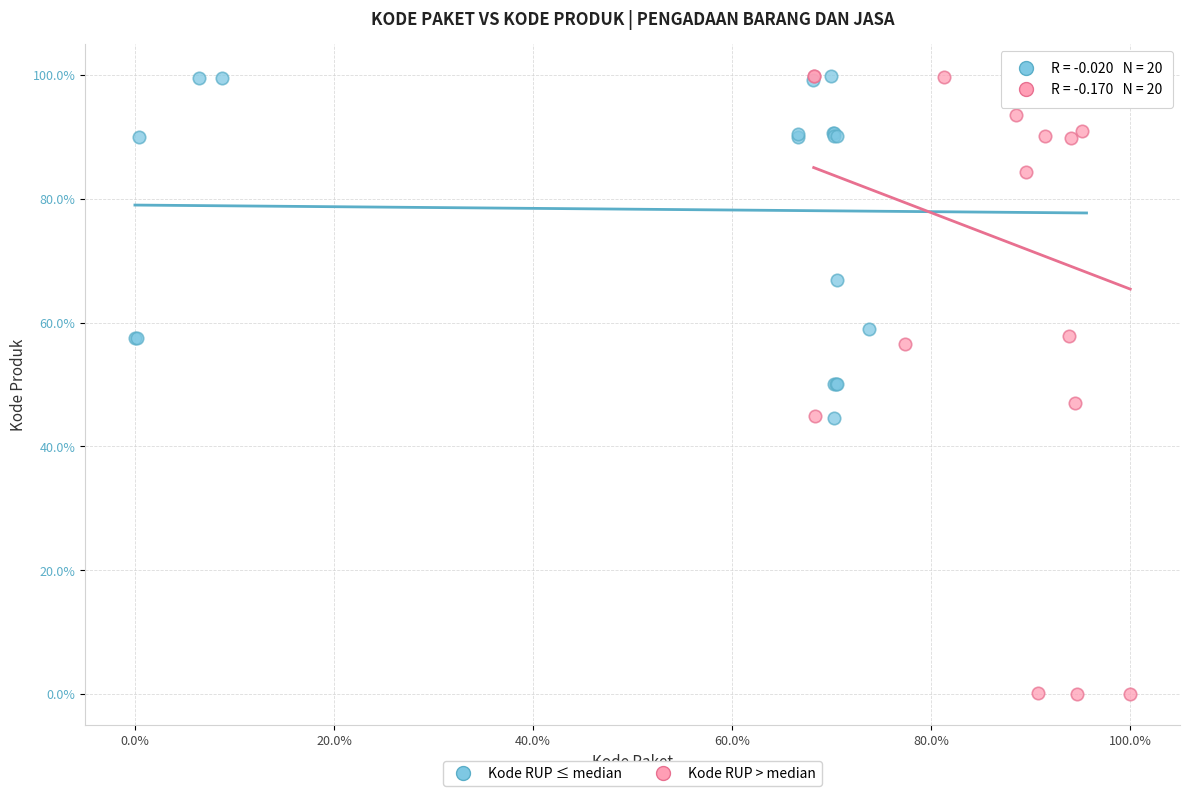

Which series contains the lowest Y value?

Kode RUP > median